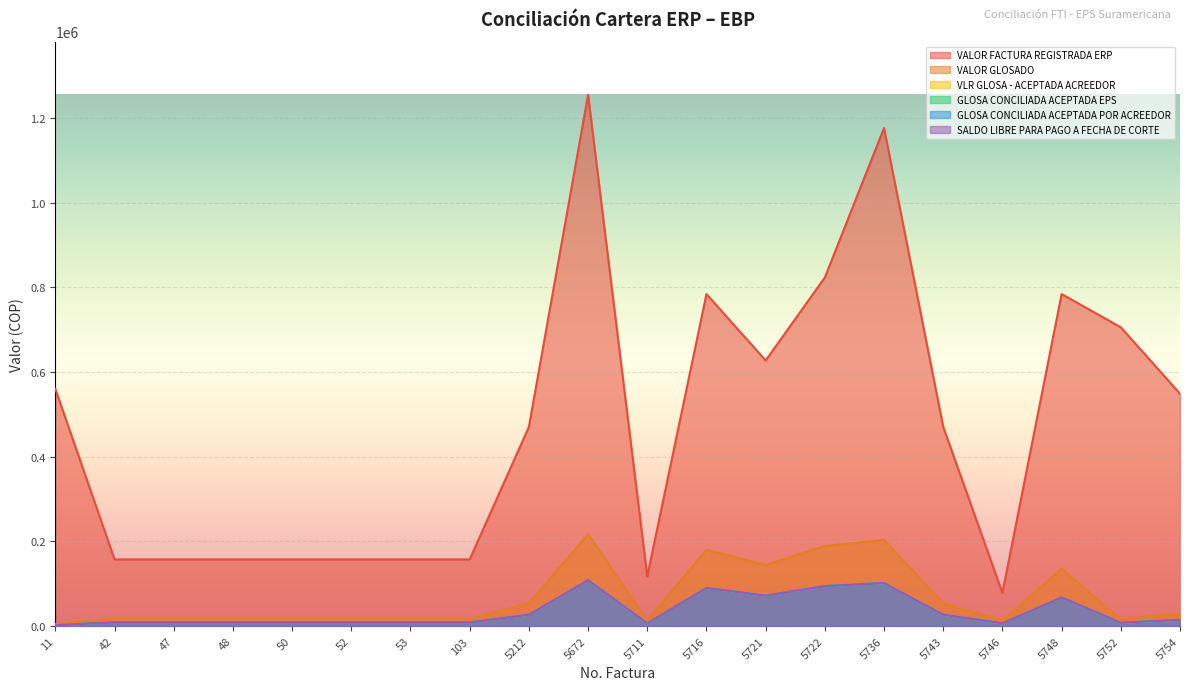

Where does the GLOSA CONCILIADA ACEPTADA EPS series first go above 9062?

5212